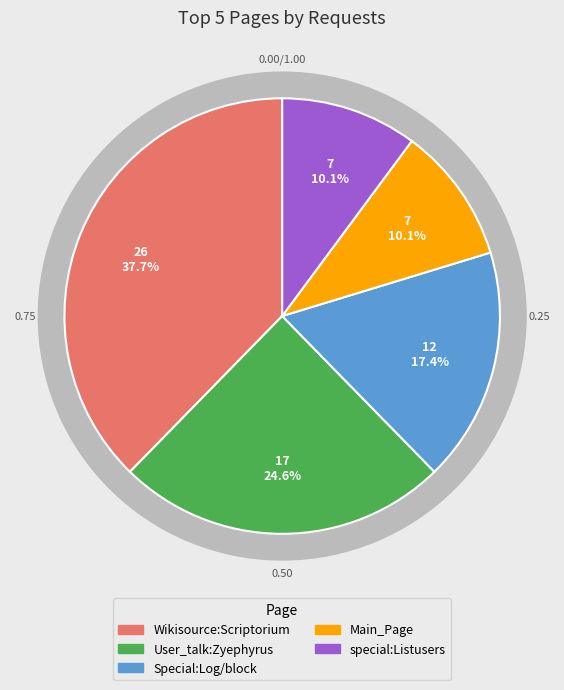

To the nearest percent, what percentage of the pie is Main_Page?

10%